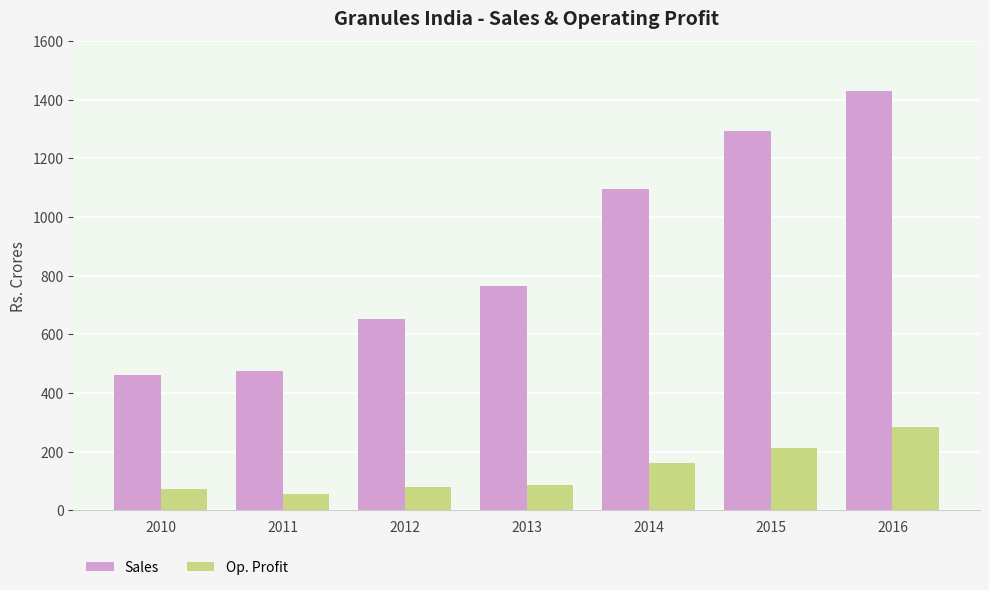

How many data points in Sales are above 764?

4